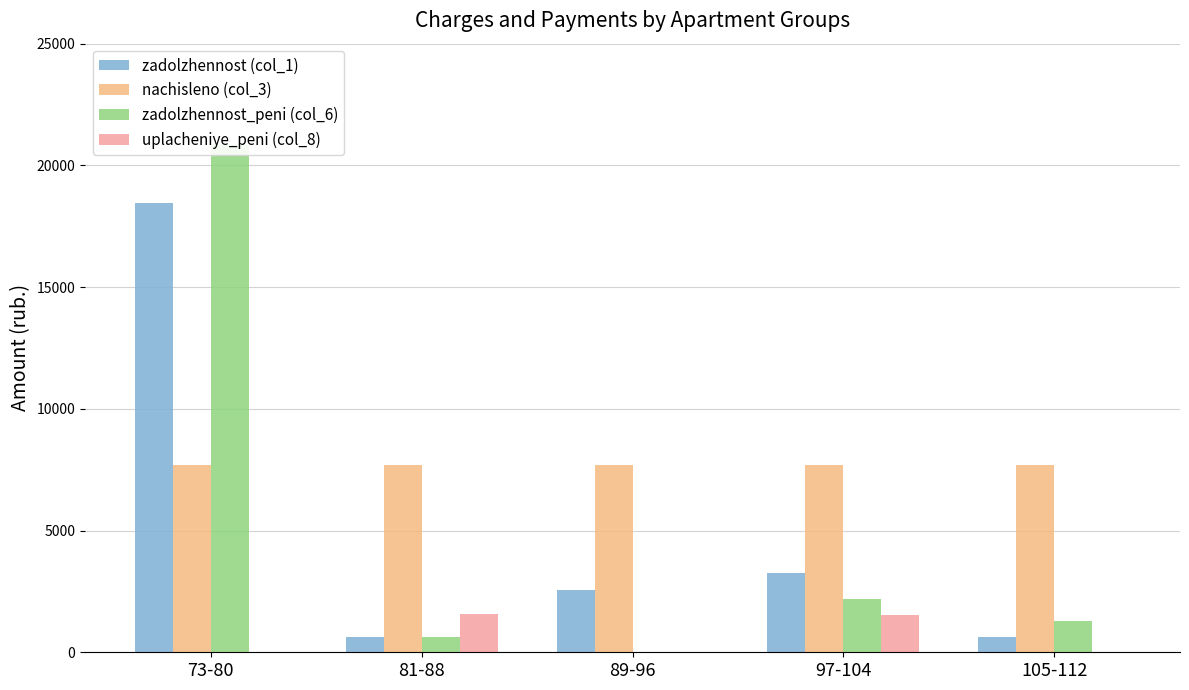

How many bars are there in each group?

4